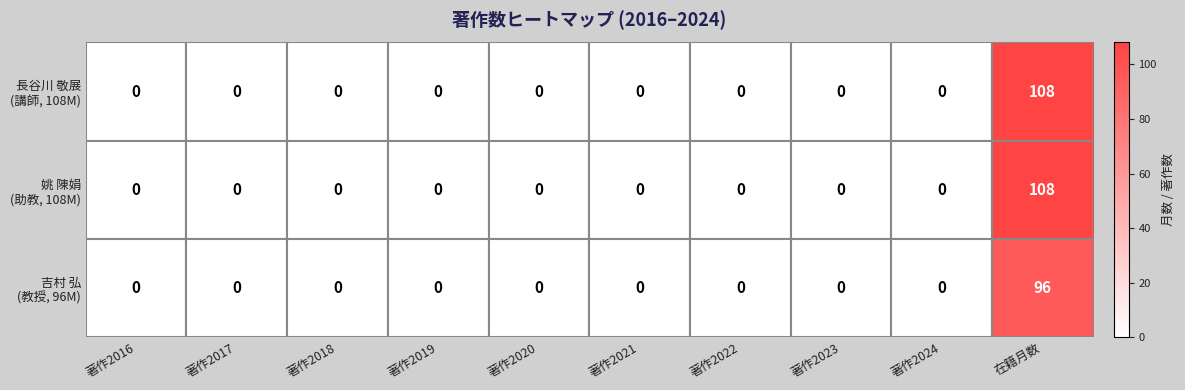

At which category is the sum across all series the highest?

在籍月数